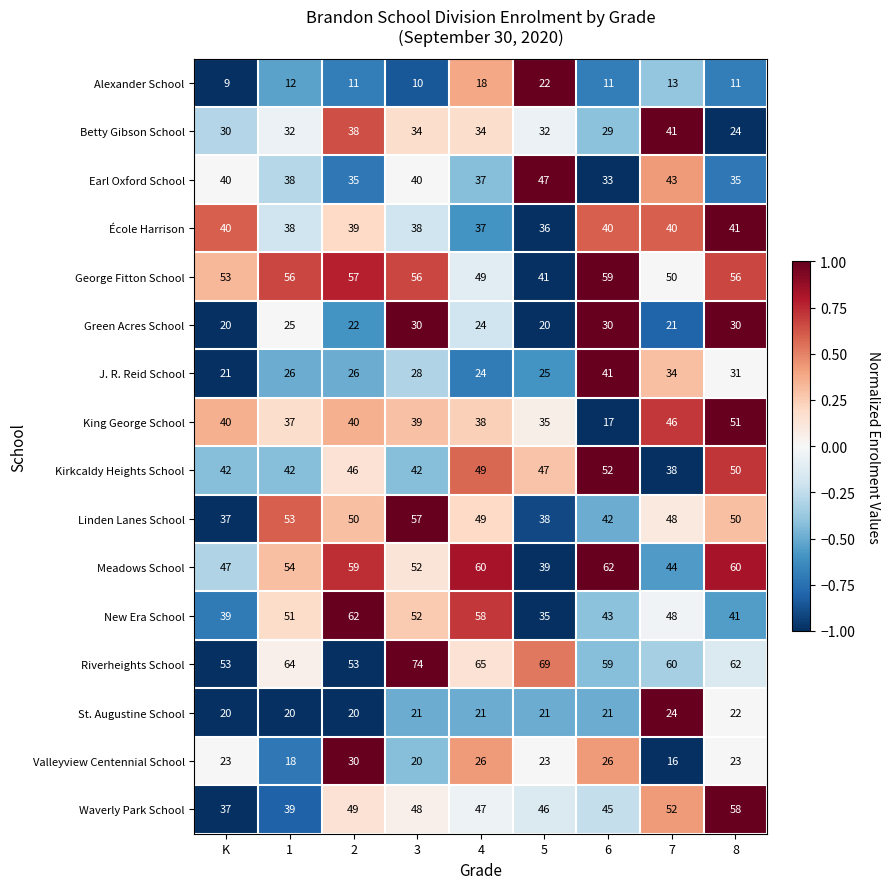

What value does the George Fitton School series have at 6?

59